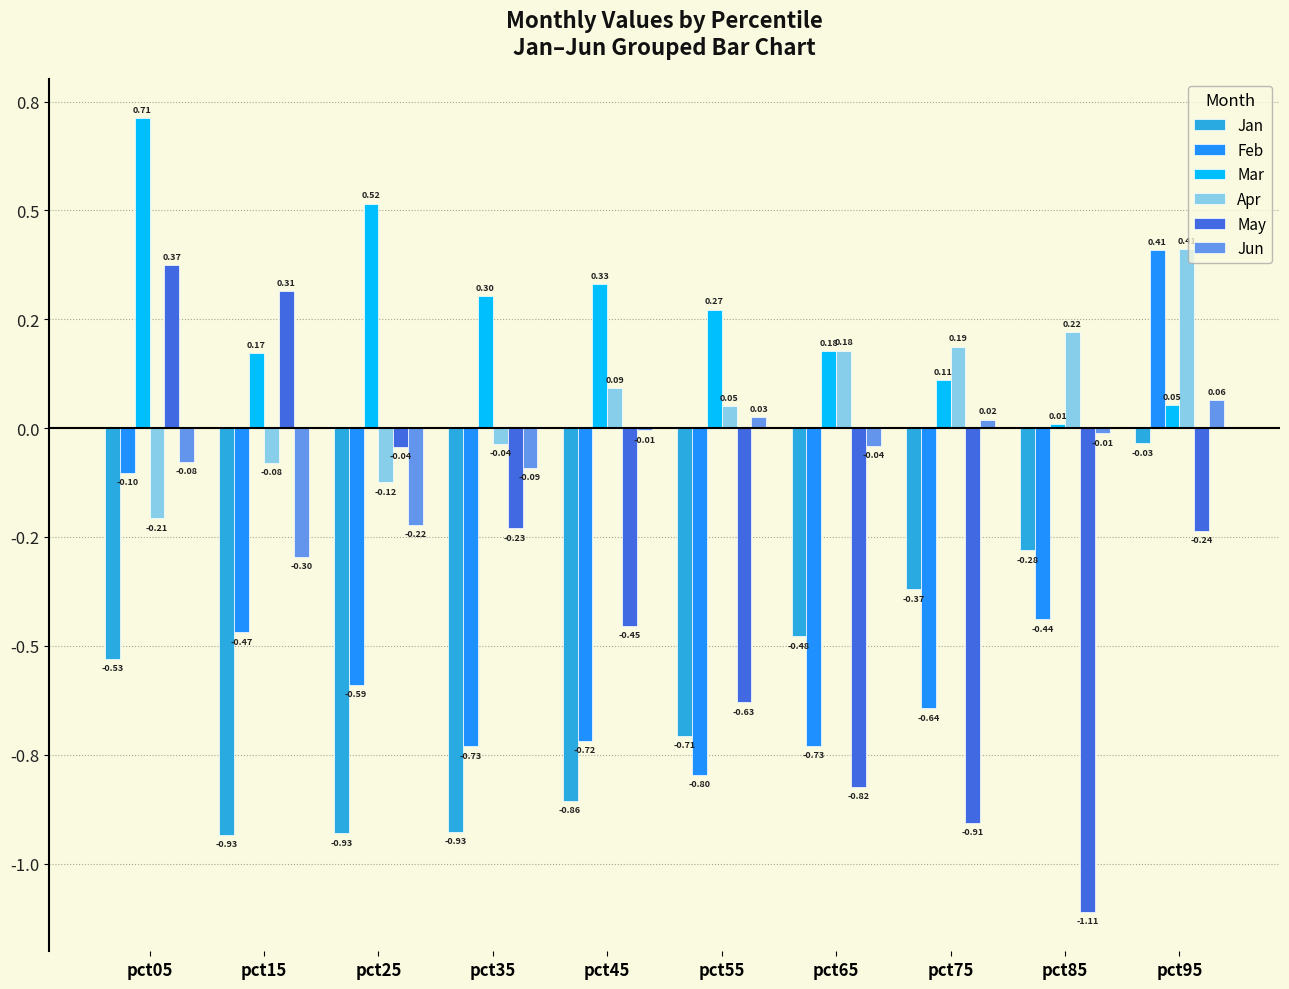

What is the difference between the highest and lowest values at pct65?

1.0